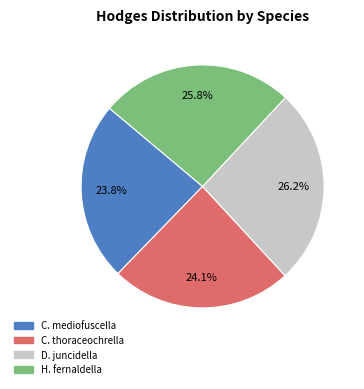

Is there any slice that represents more than half of the pie?

No